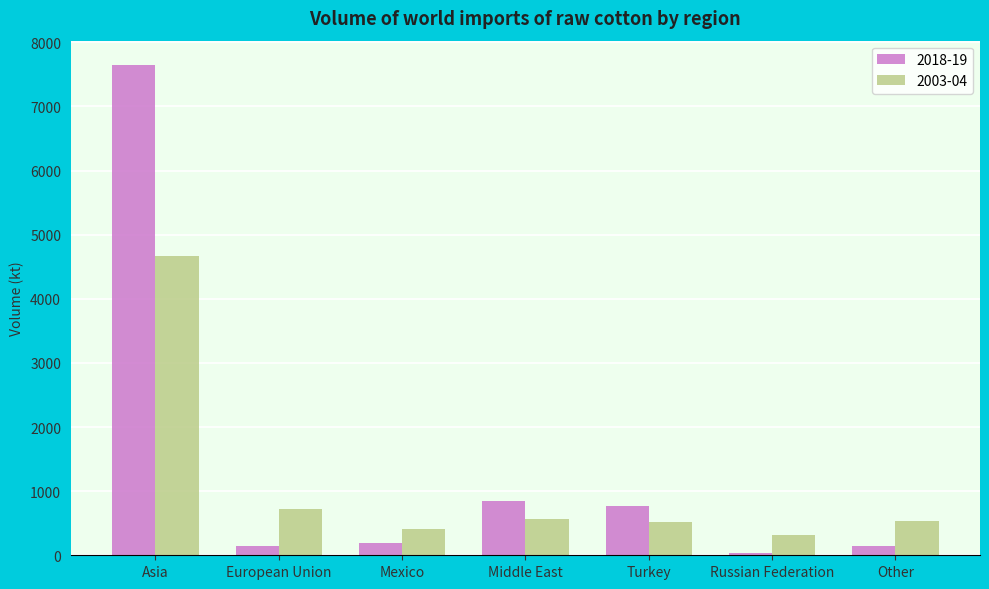

What is the difference between the maximum and second lowest values in the 2018-19 series?

7504.5